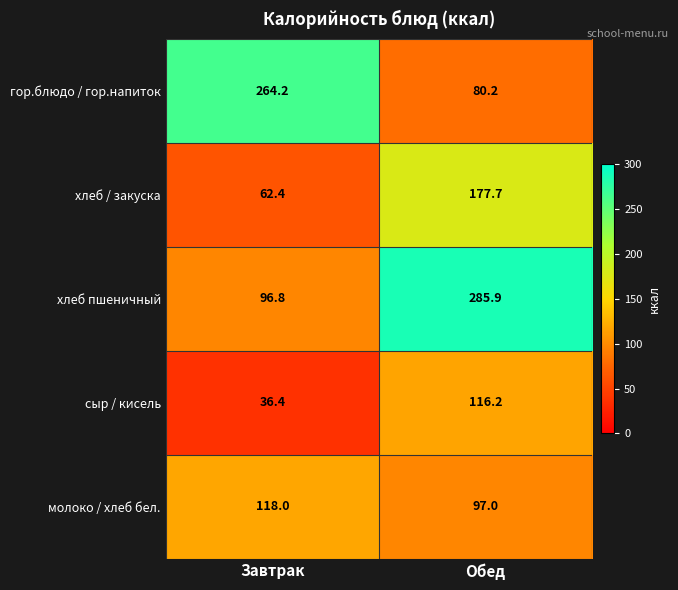

Between Завтрак and Обед, which series saw the biggest shift?

хлеб пшеничный